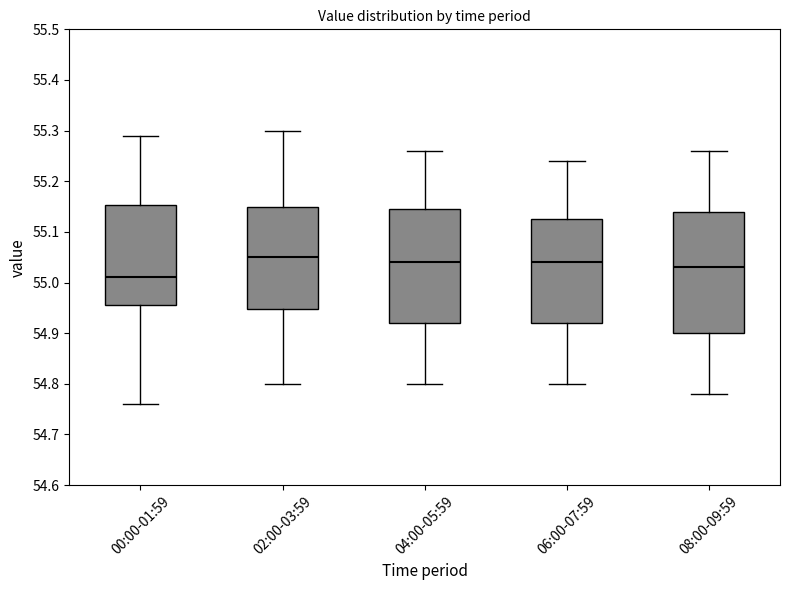

Reading left to right, transcribe this box plot: for each box, give where its median line is, the range the box spans, and where its two whiskers end, as read against the y-axis. The values are not printed on the chart, so give them approximately, as read against the axis.

00:00-01:59: median 55.01, box 54.96 to 55.15, whiskers 54.76 to 55.29
02:00-03:59: median 55.05, box 54.95 to 55.15, whiskers 54.80 to 55.30
04:00-05:59: median 55.04, box 54.92 to 55.15, whiskers 54.80 to 55.26
06:00-07:59: median 55.04, box 54.92 to 55.13, whiskers 54.80 to 55.24
08:00-09:59: median 55.03, box 54.90 to 55.14, whiskers 54.78 to 55.26